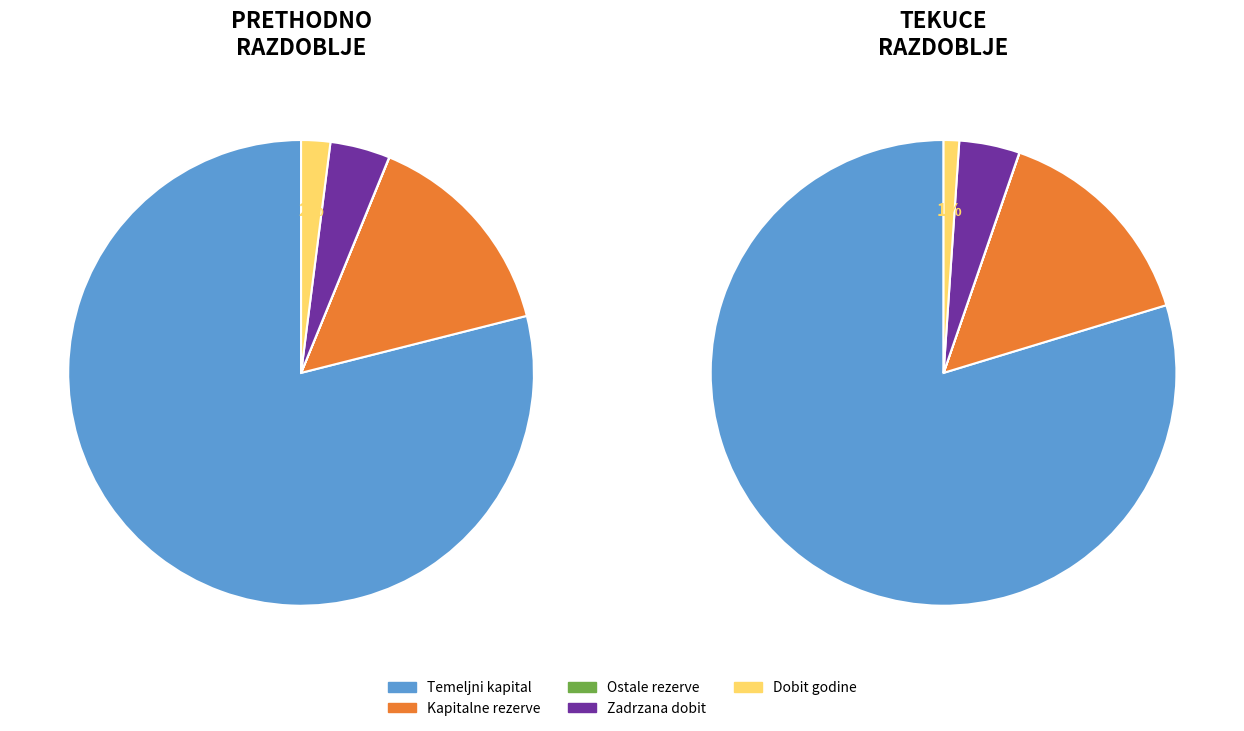

To the nearest percent, what is the difference between the Temeljni (upisani) kapital and Zadržana dobit / preneseni gubitak slice percentages?

75%